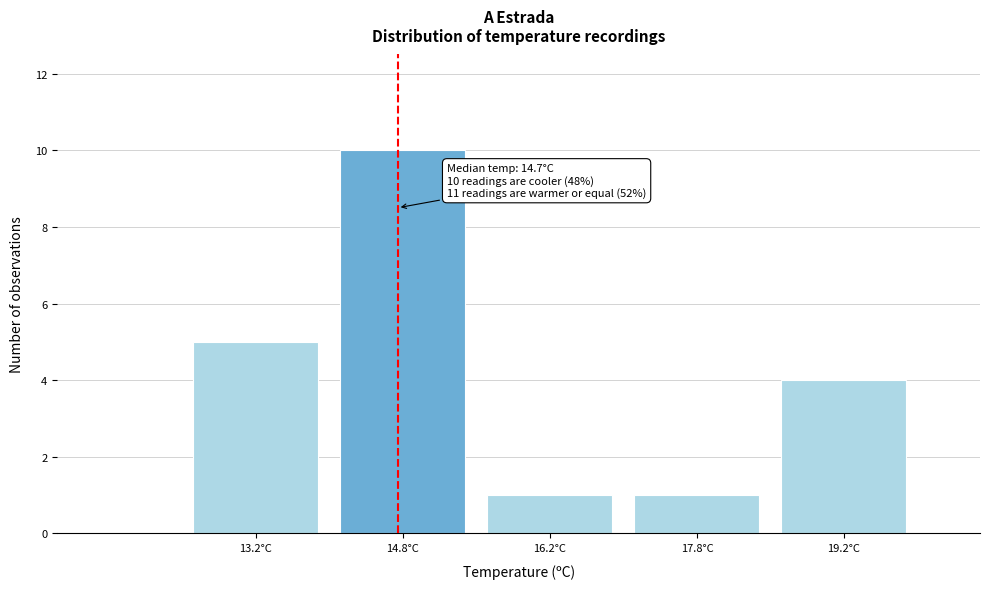

Which range on the x-axis has the tallest bar?

14.0 to 15.5